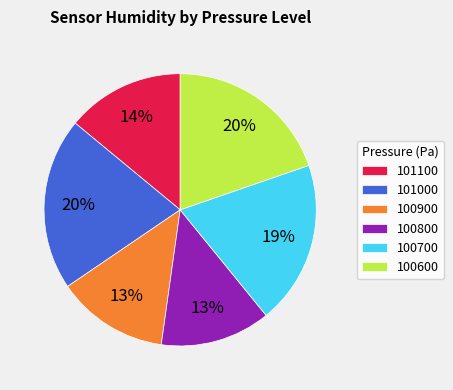

What percentage is the 100800 slice, to the nearest percent?

13%